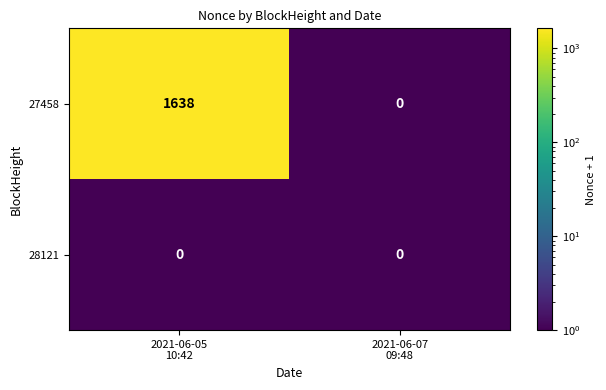

What is the sum of all 27458 values?

1638